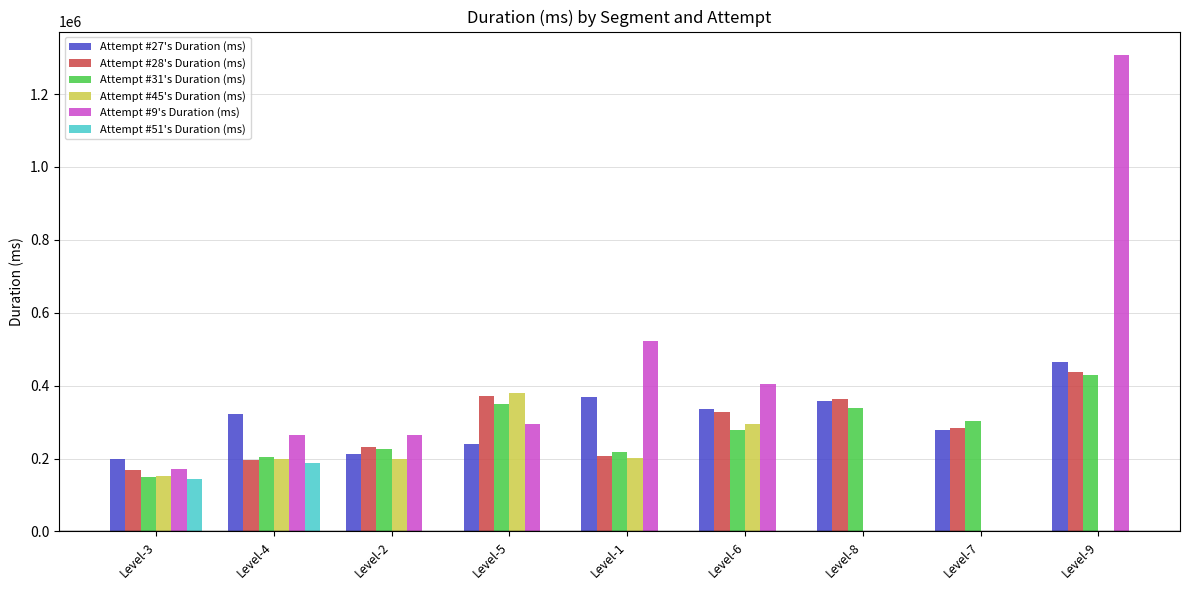

Rank the series by their maximum value, from highest to lowest.

Attempt #9's Duration (ms), Attempt #27's Duration (ms), Attempt #28's Duration (ms), Attempt #31's Duration (ms), Attempt #45's Duration (ms), Attempt #51's Duration (ms)